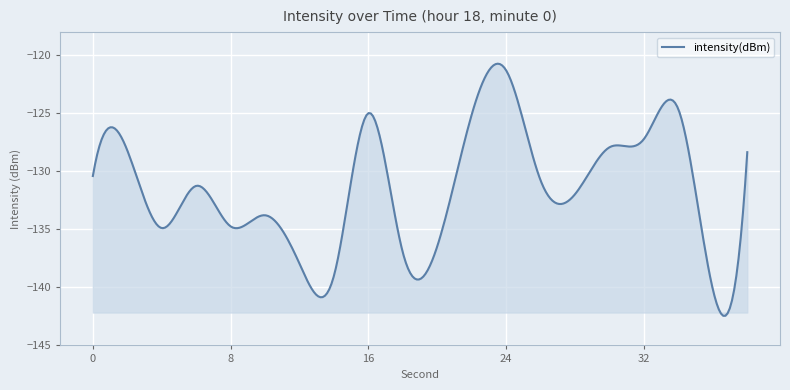

What is the minimum value shown in the chart?

-142.4